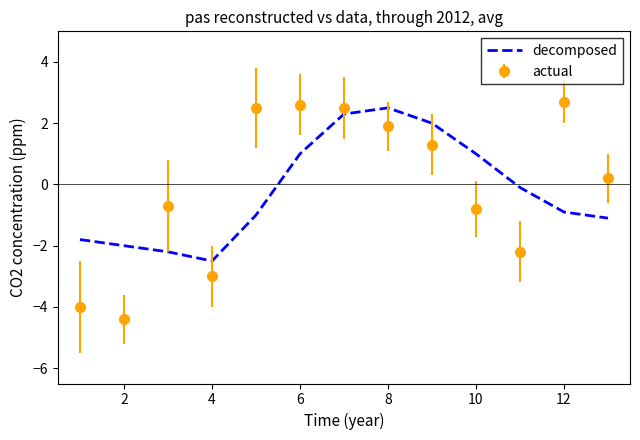

What is the minimum value shown in the chart?

-4.4